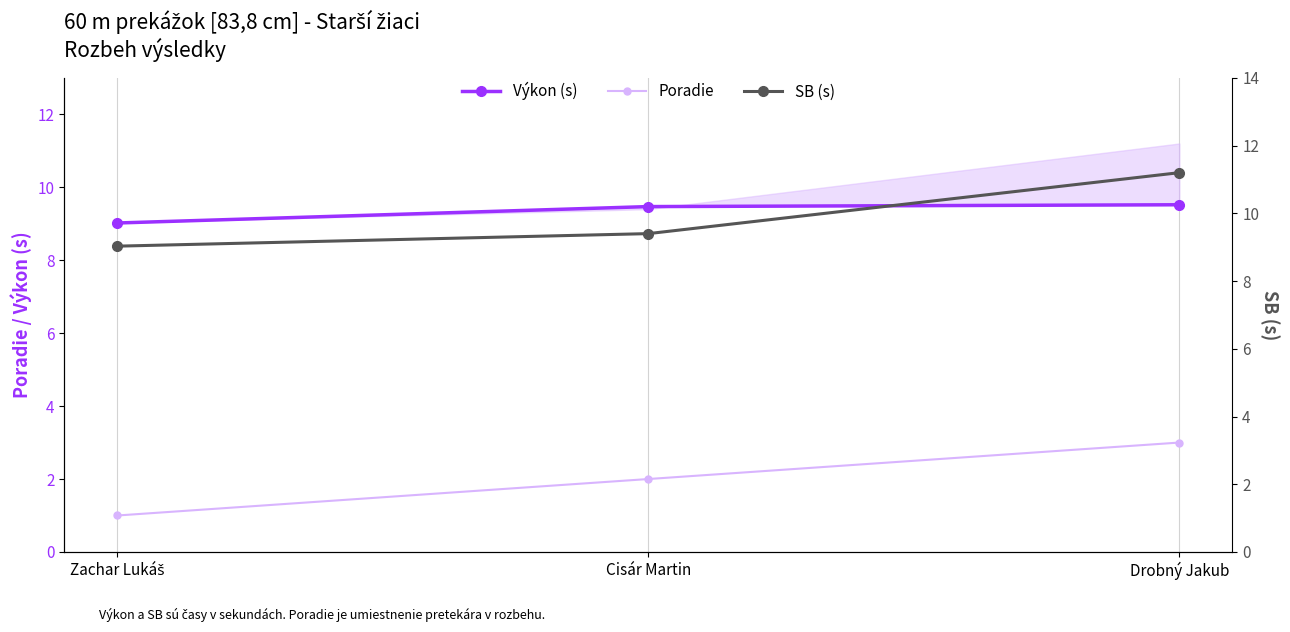

Which series has the largest range (max minus min)?

SB (s)